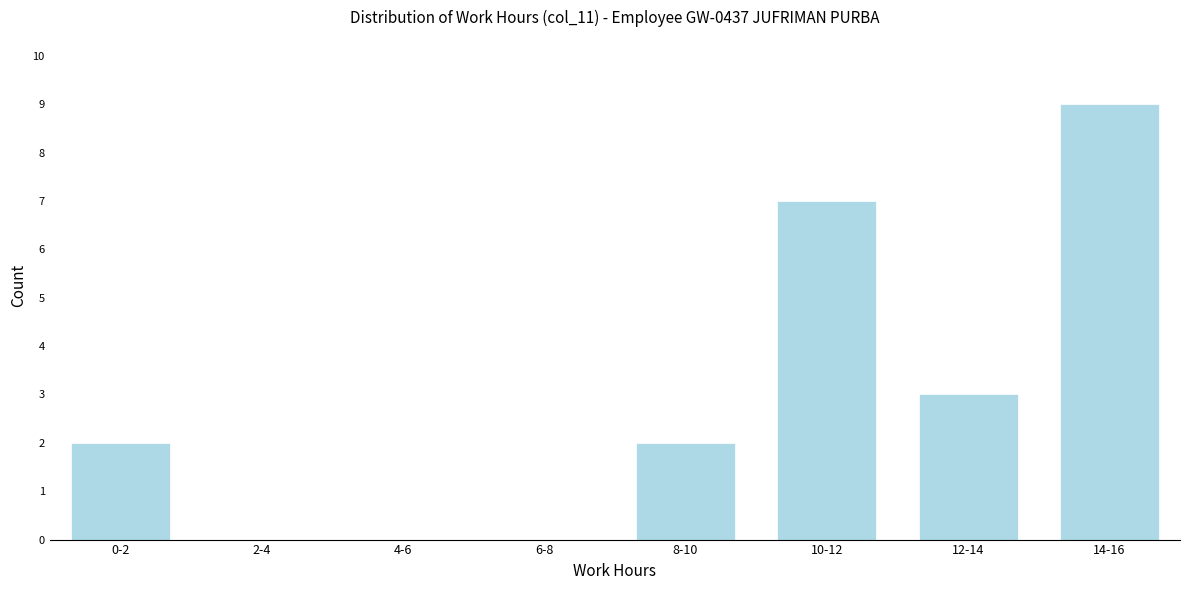

Reading left to right, extract all data points from this chart.

0-2=2	2-4=0	4-6=0	6-8=0	8-10=2	10-12=7	12-14=3	14-16=9